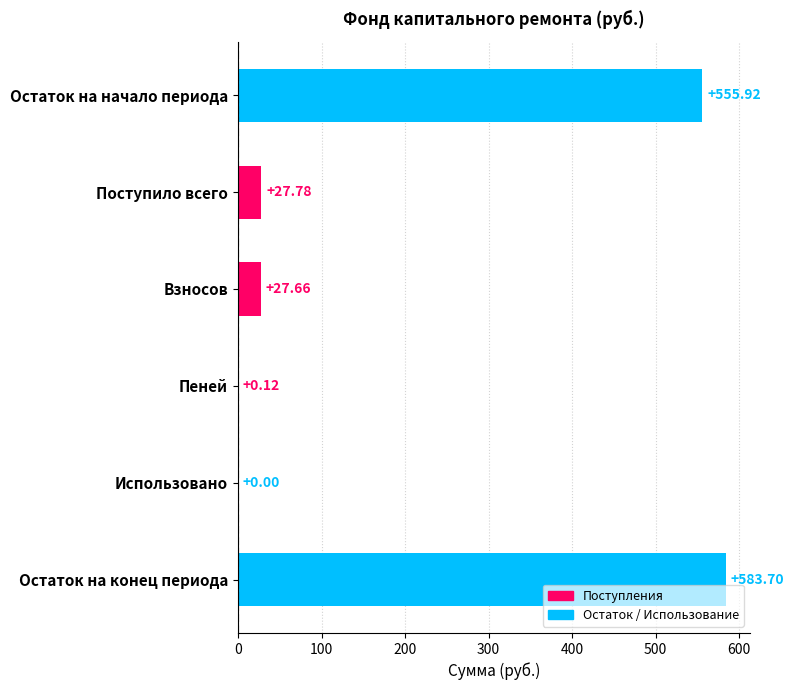

What is the change in value from Взносов to Использовано?

-27.7